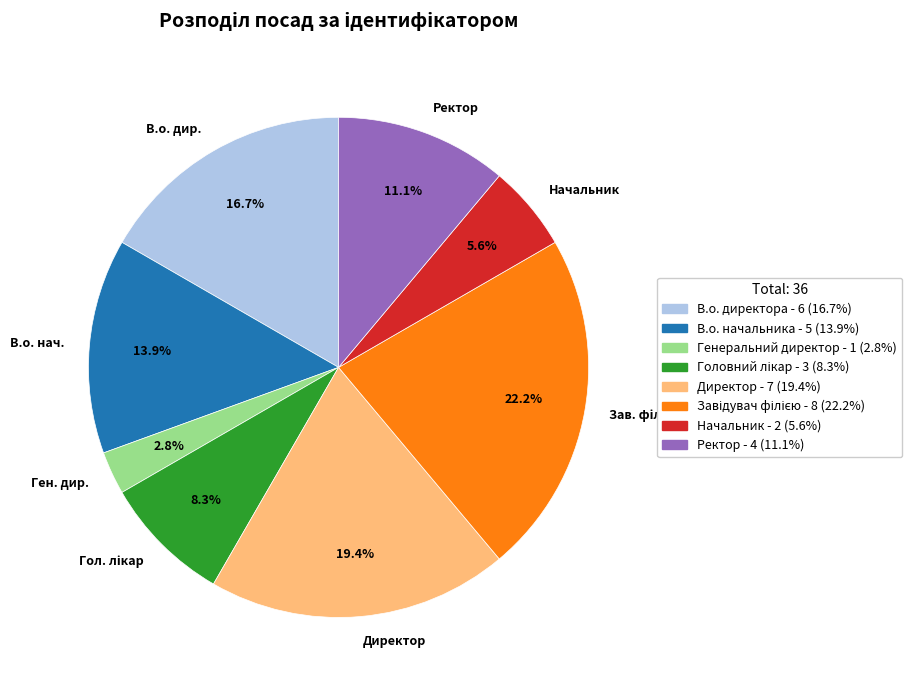

What percentage is NOT represented by Ген. дир.?

97.2%